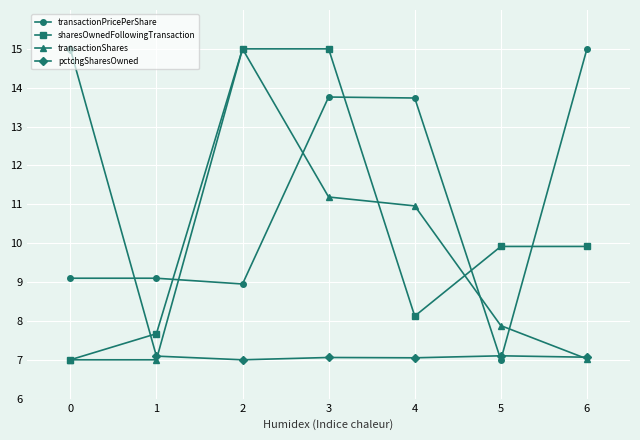

Rank the series at 5 from highest to lowest value.

sharesOwnedFollowingTransaction, transactionShares, pctchgSharesOwned, transactionPricePerShare